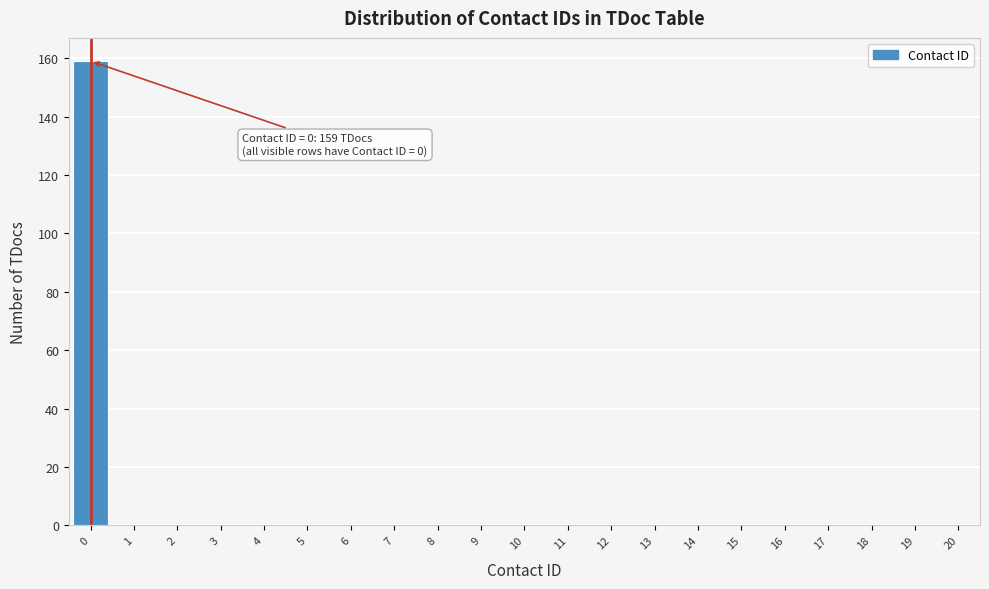

Reading left to right, list all the values displayed in this chart.

0=159	1=0	2=0	3=0	4=0	5=0	6=0	7=0	8=0	9=0	10=0	11=0	12=0	13=0	14=0	15=0	16=0	17=0	18=0	19=0	20=0